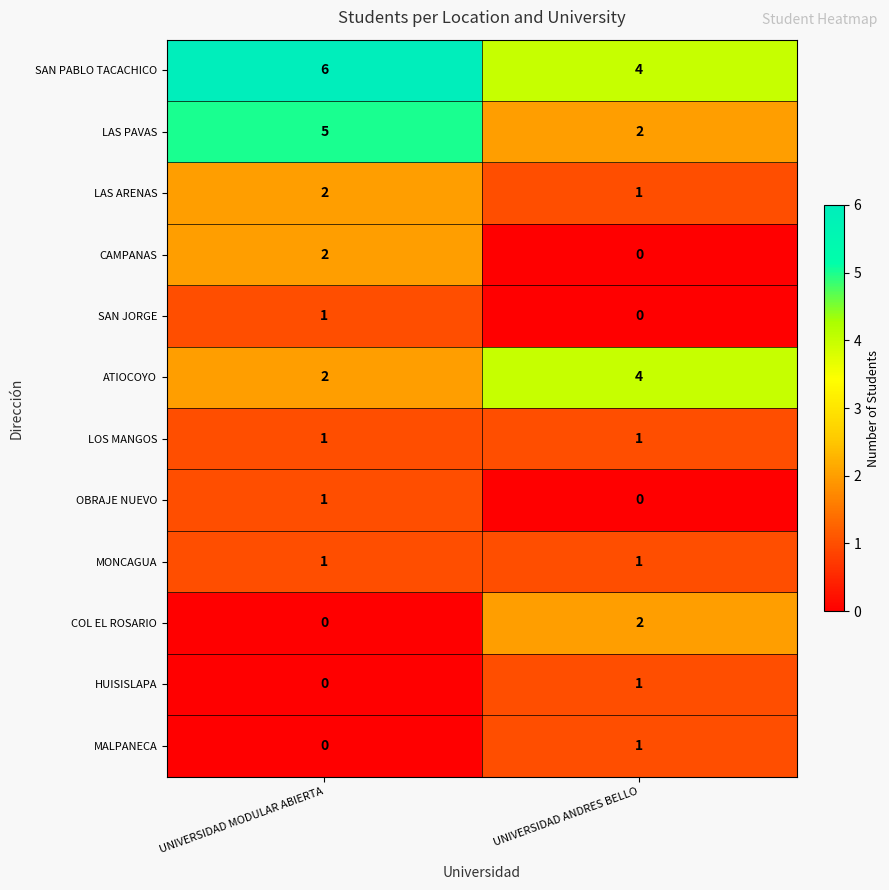

Reading left to right, extract all data points from this chart.

SAN PABLO TACACHICO: 6	4
LAS PAVAS: 5	2
LAS ARENAS: 2	1
CAMPANAS: 2	0
SAN JORGE: 1	0
ATIOCOYO: 2	4
LOS MANGOS: 1	1
OBRAJE NUEVO: 1	0
MONCAGUA: 1	1
COL EL ROSARIO: 0	2
HUISISLAPA: 0	1
MALPANECA: 0	1